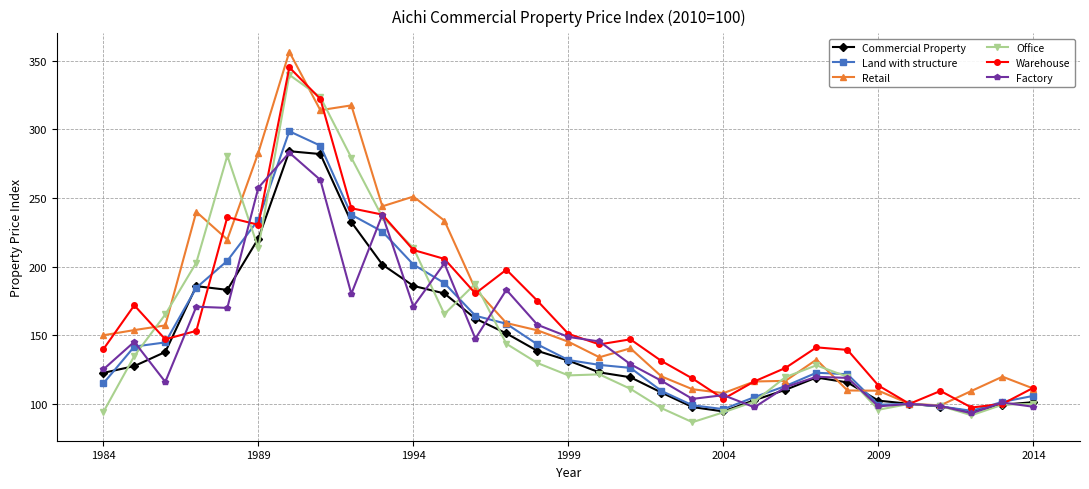

At how many categories does at least one series exceed 342?

1